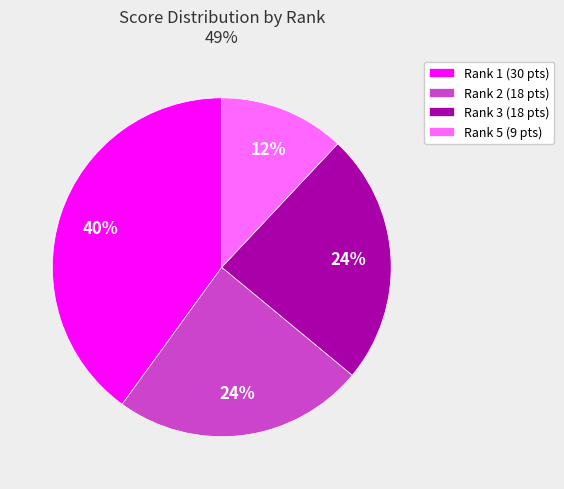

Combined, do Rank 2 (18 pts) and Rank 1 (30 pts) account for over 50%?

Yes